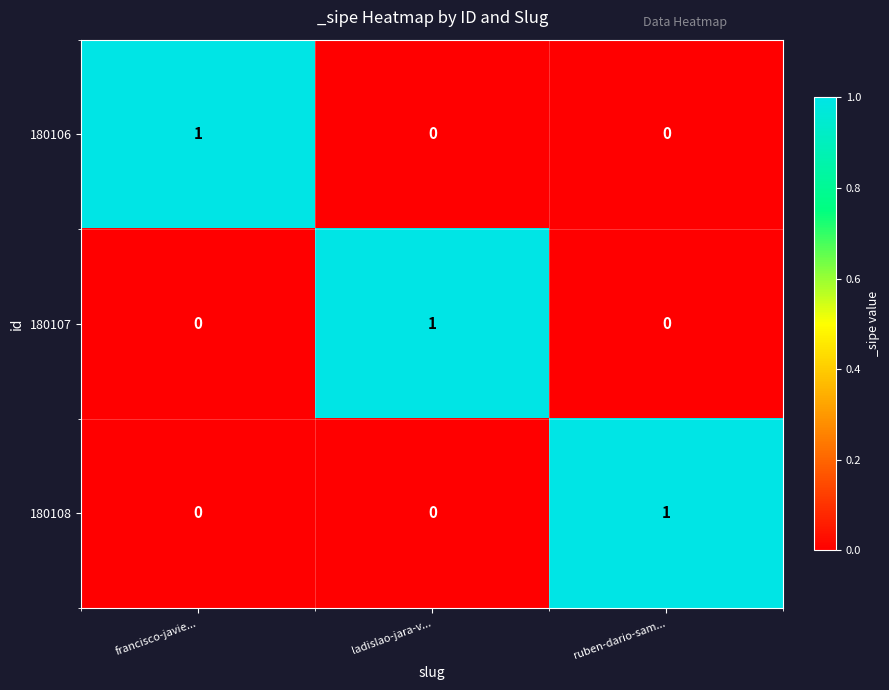

Count the 180108 values in the range 0 to 1.

3